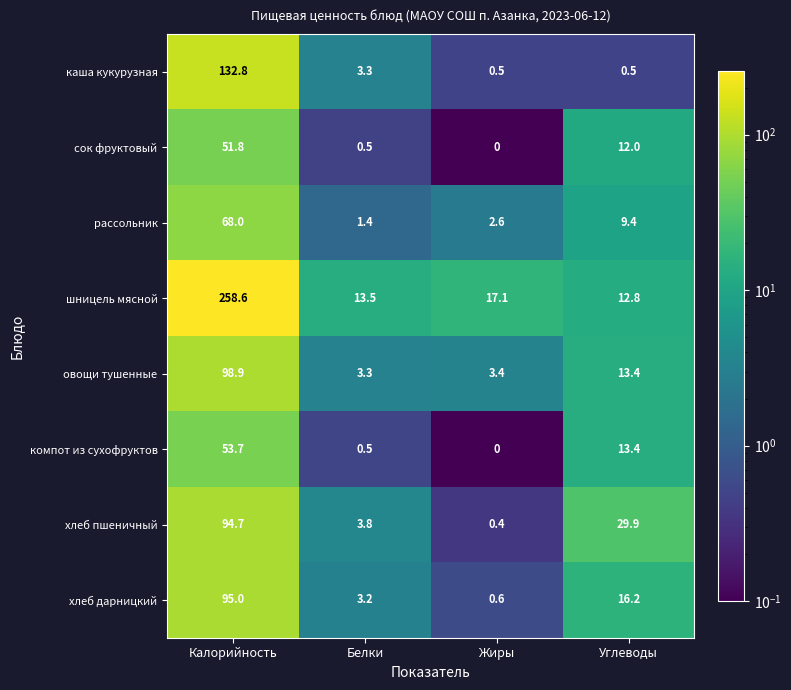

What is the approximate value of каша кукурузная at Белки?

3.3